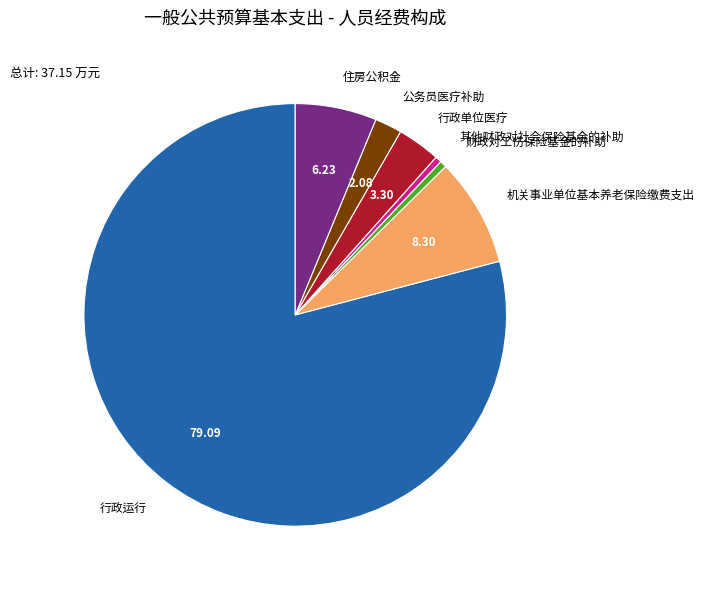

Does any single category account for the majority?

Yes